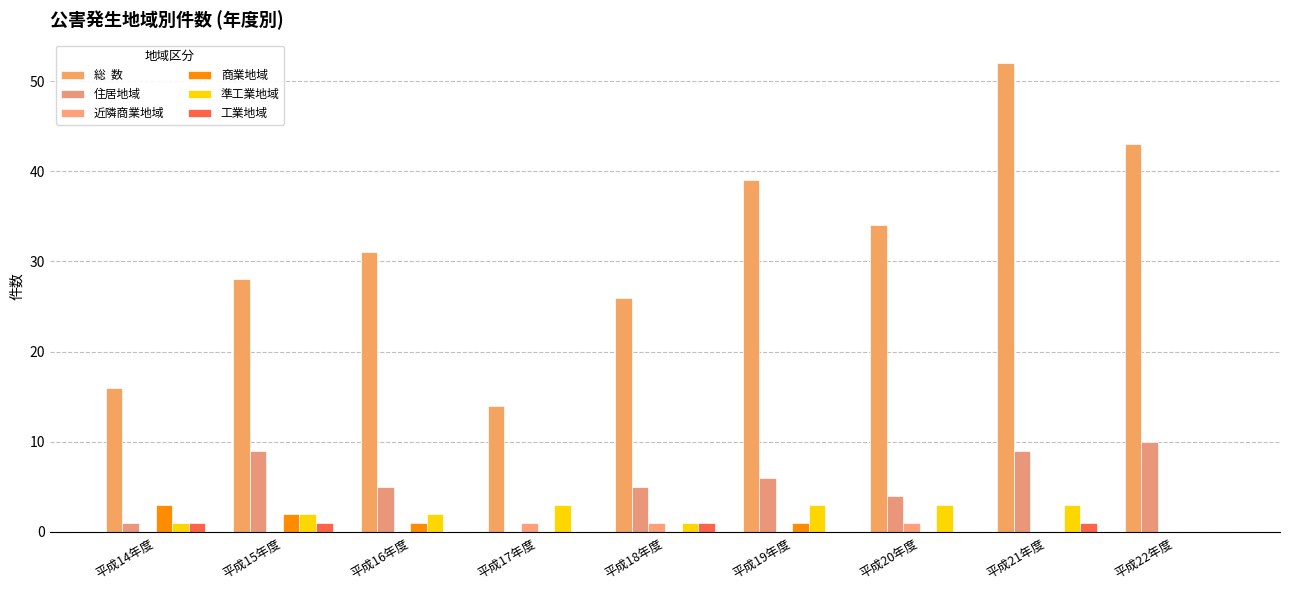

How many data points does each series have?

9